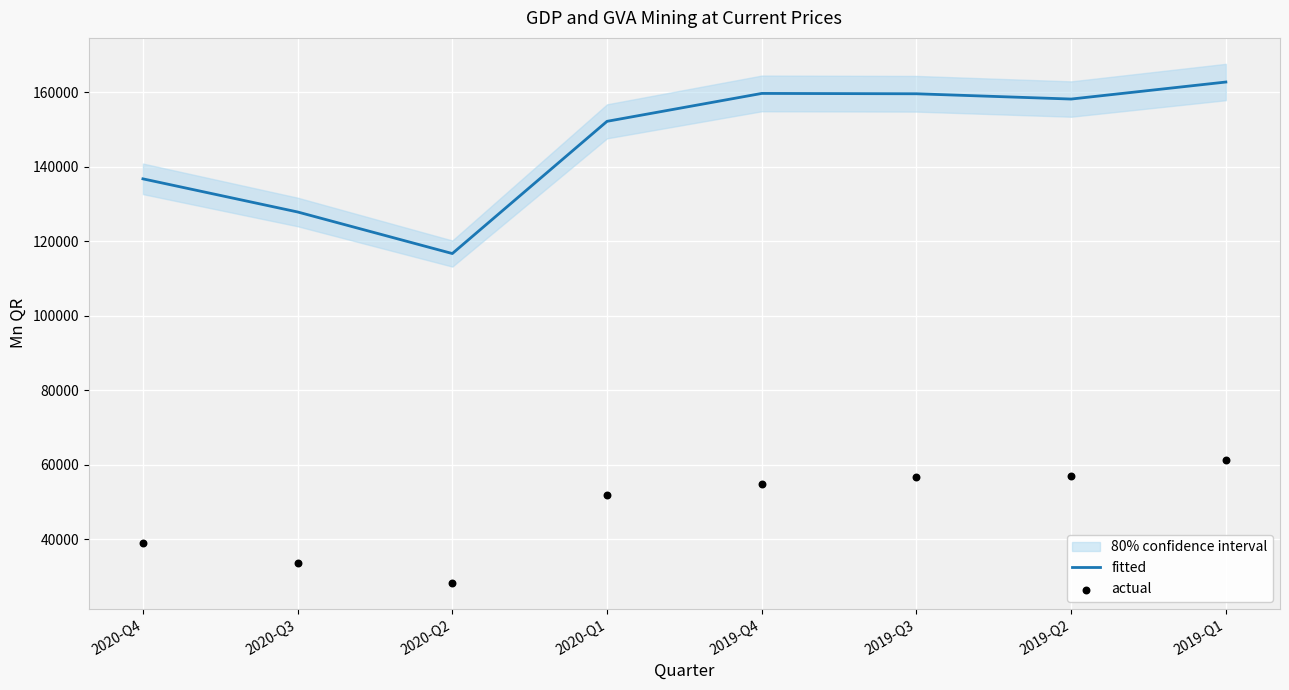

Which series has the largest total across all categories?

fitted